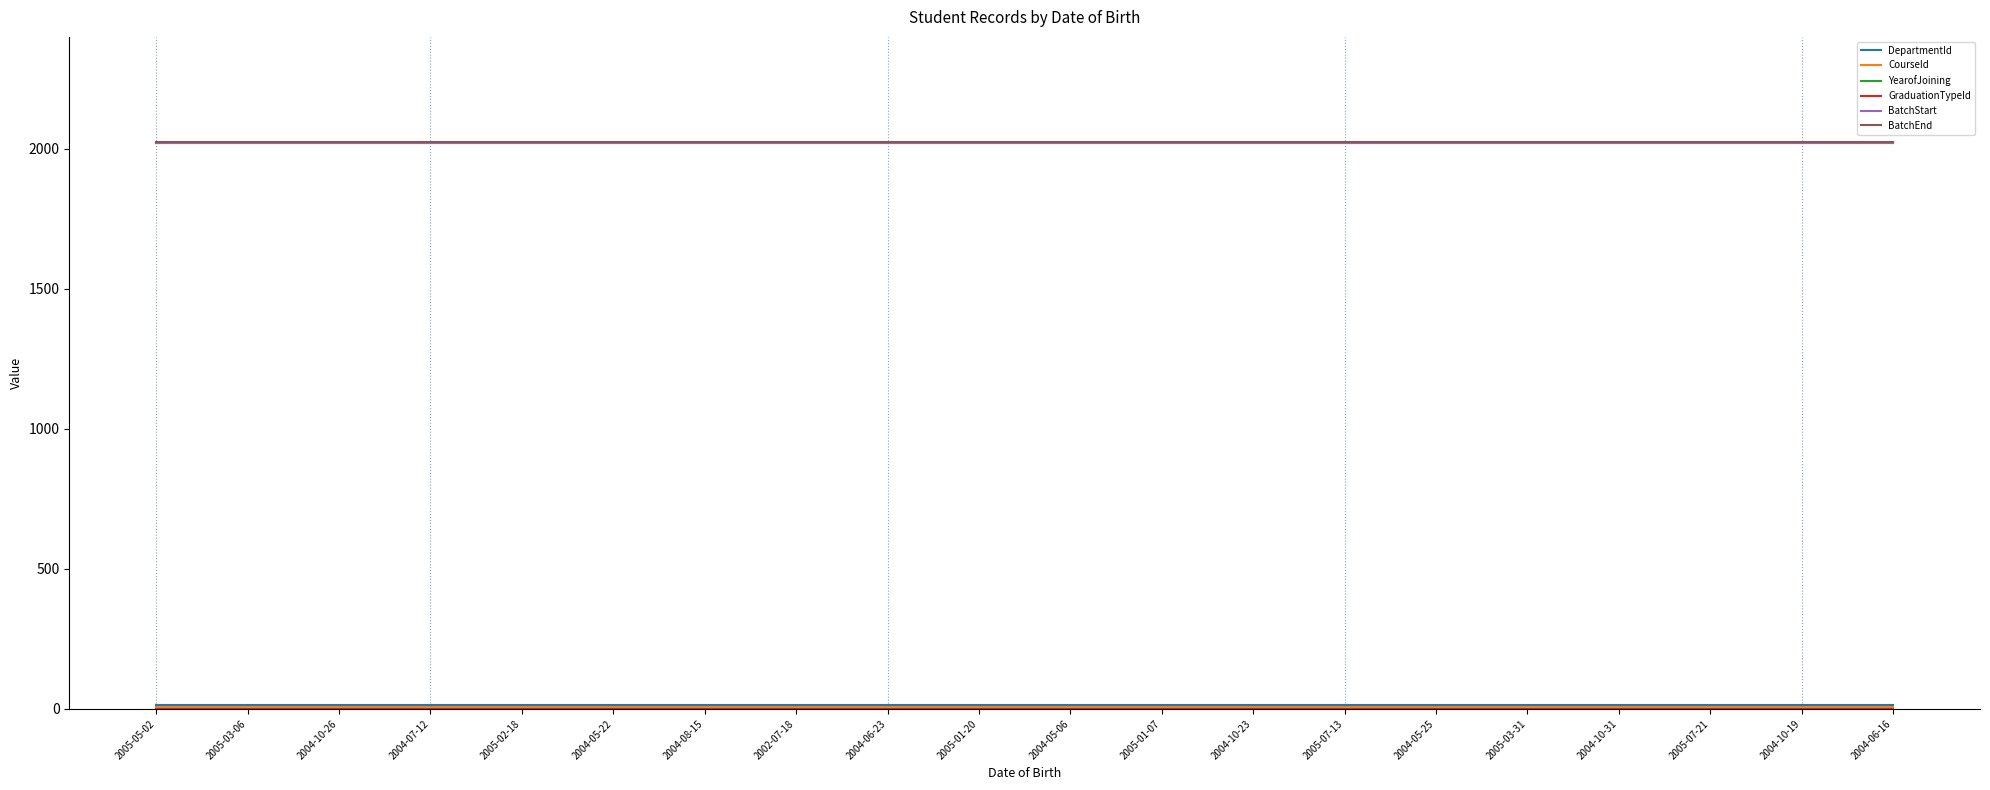

Is this an area chart (filled region under the line)?

No